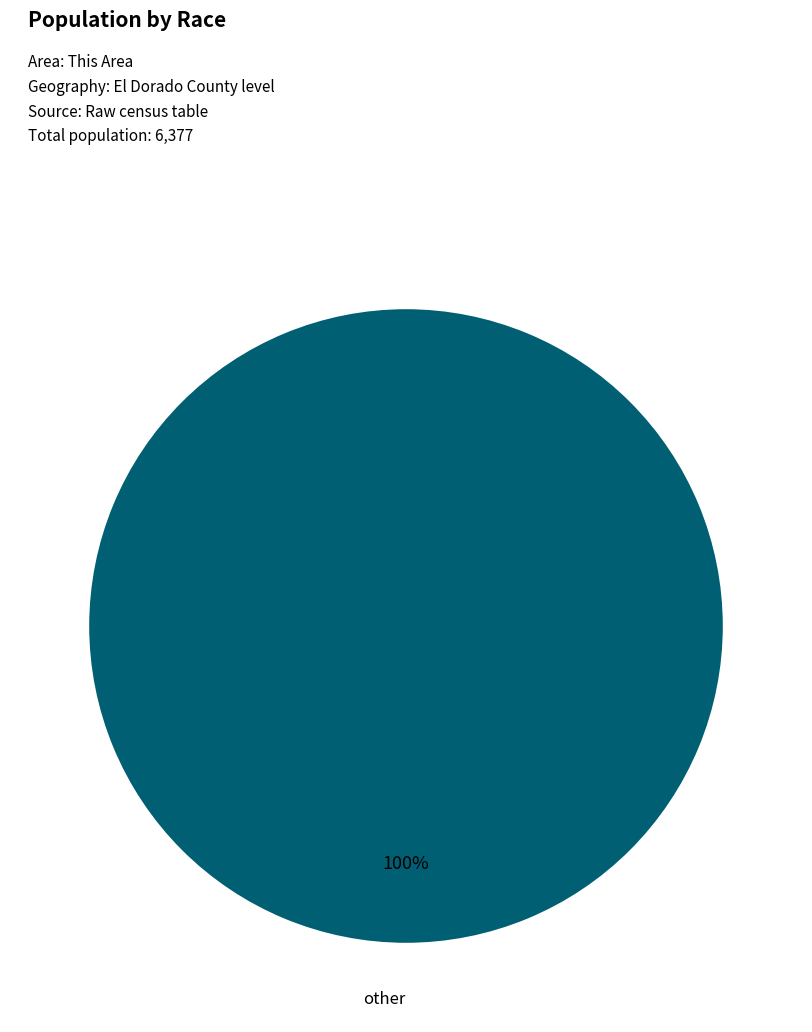

To the nearest percent, what percentage of the pie is other?

100%